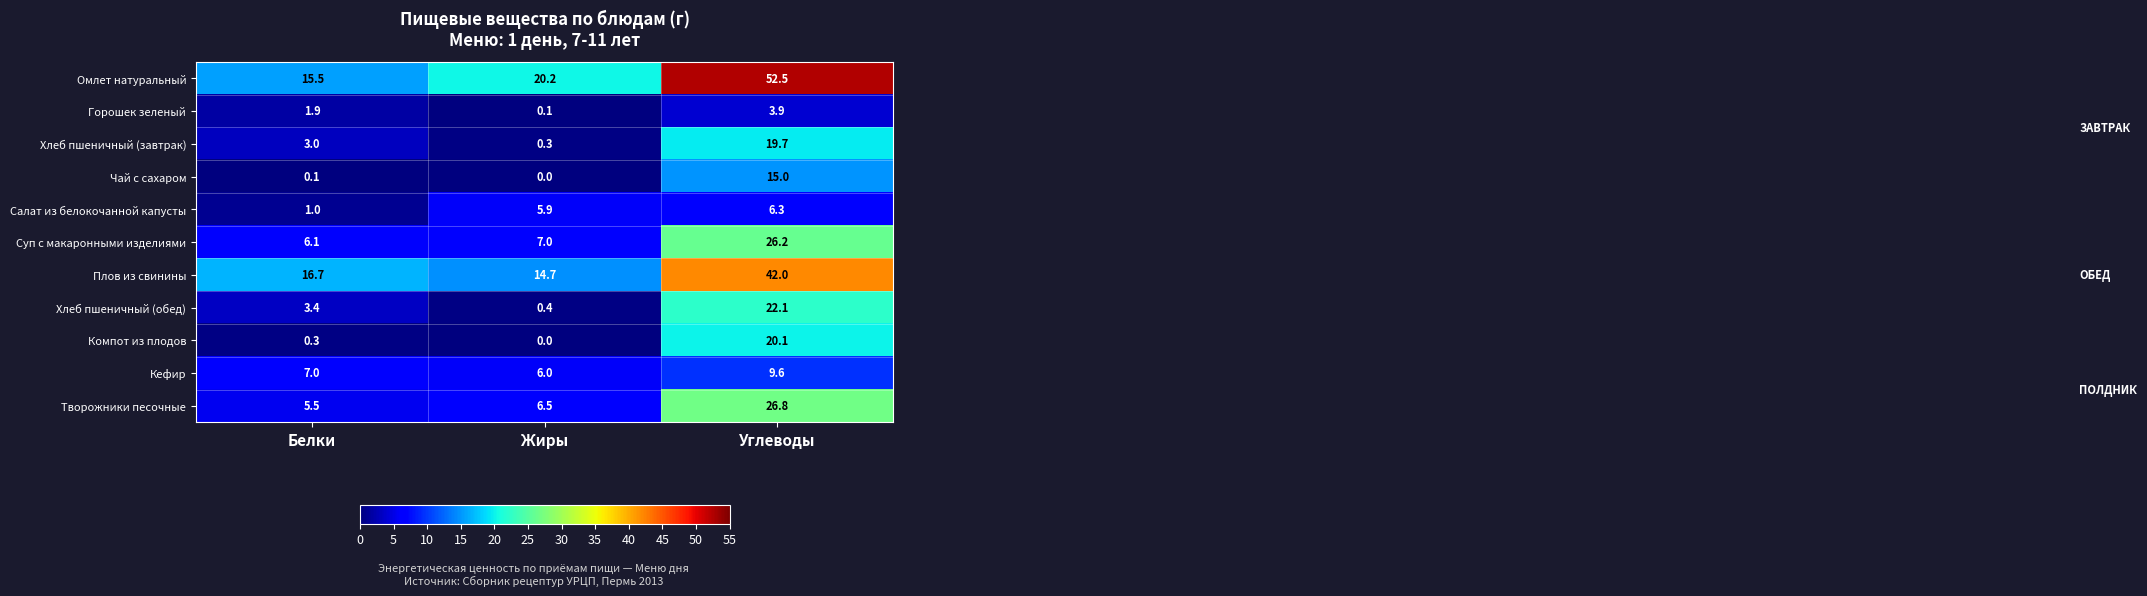

The Хлеб пшеничный (обед) series shows 13.3 at Углеводы. True or false?

False